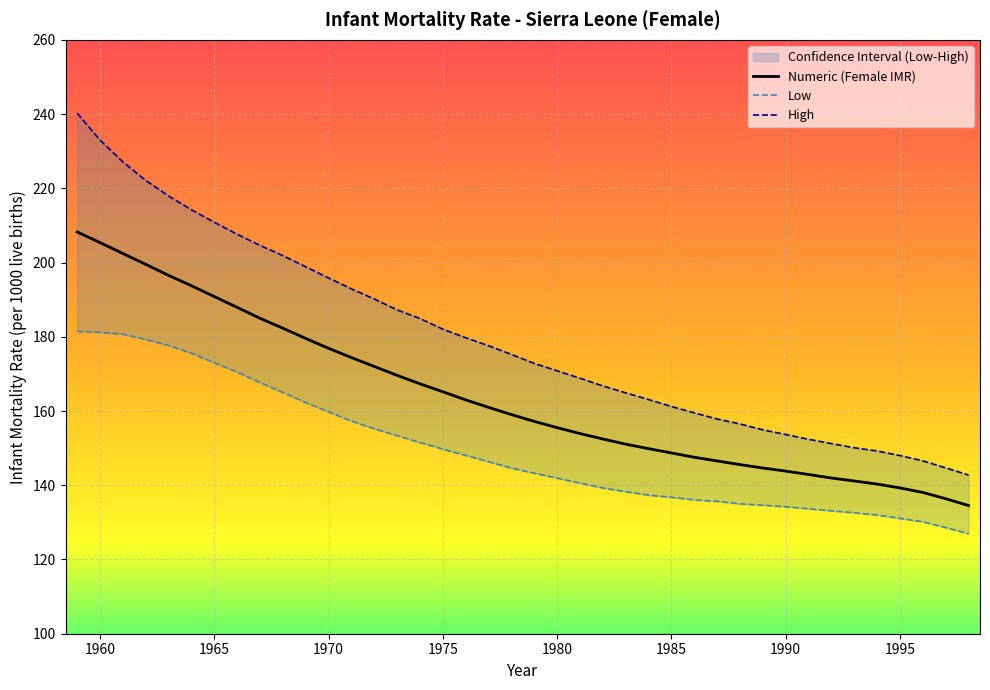

True or false: Numeric and Low cross at least once.

False